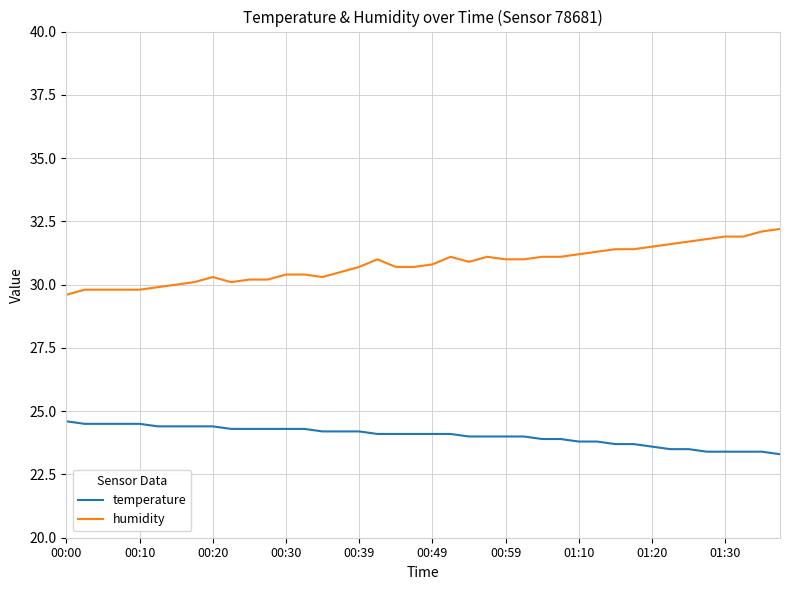

Which series has the largest total across all categories?

humidity